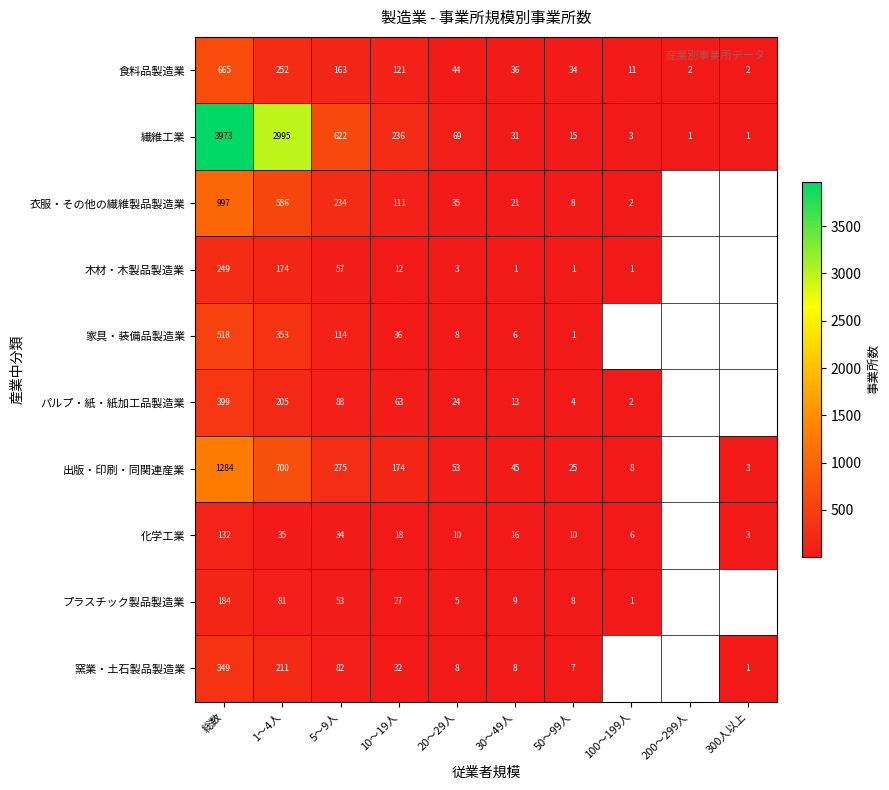

At how many categories does at least one series exceed 405?

3